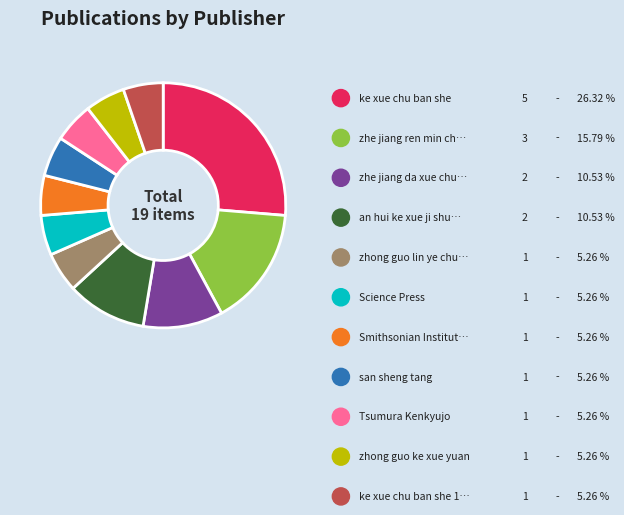

How many slices are in this pie chart?

11